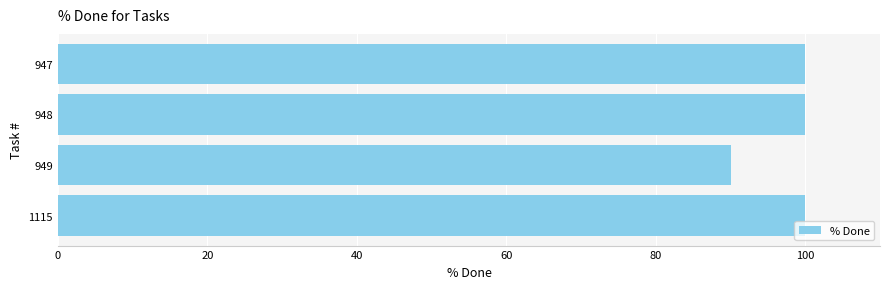

The chart shows a value of 140 at 947. True or false?

False